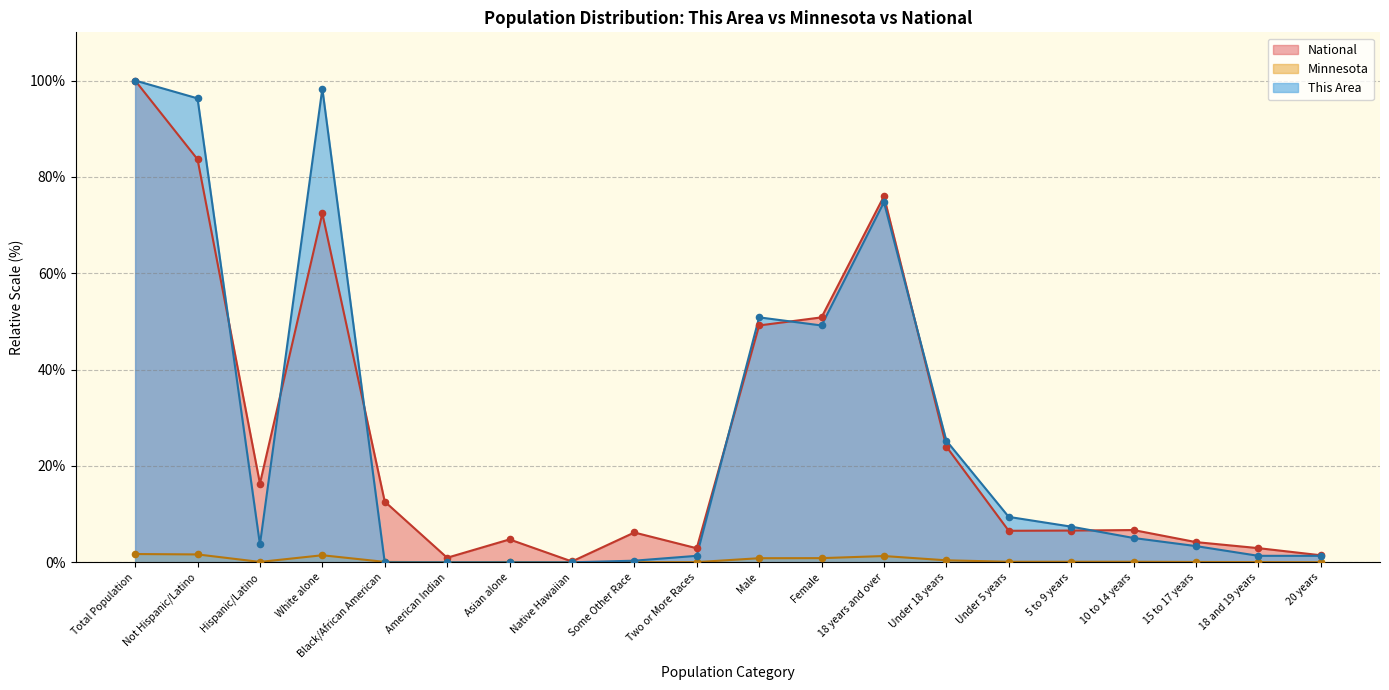

What is the total value across all series at American Indian?

1.0